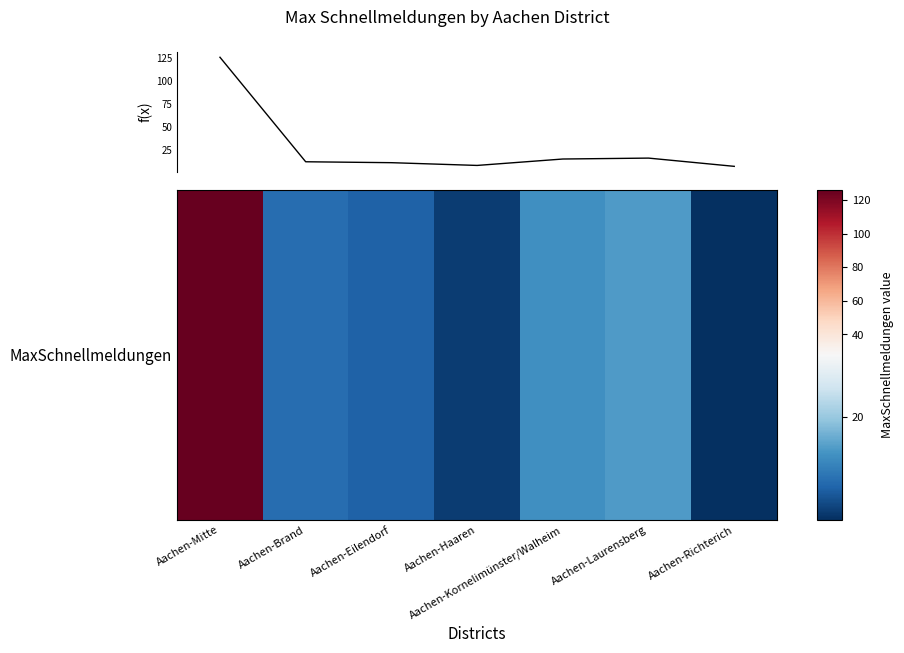

What is the sum of all values?

195